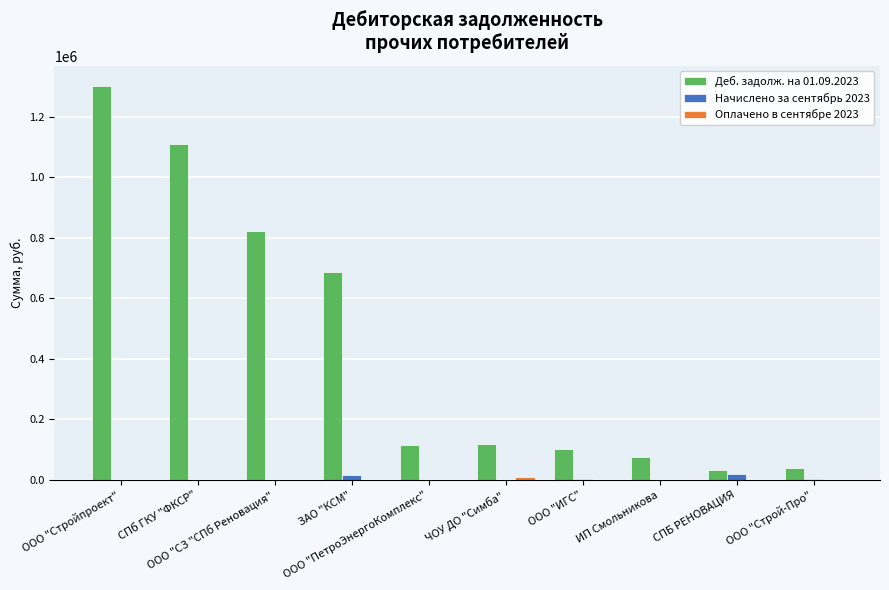

What is the maximum value shown in the chart?

1302230.3